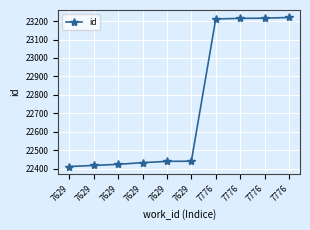

What is the change in value from 7629 to 7629?

+8